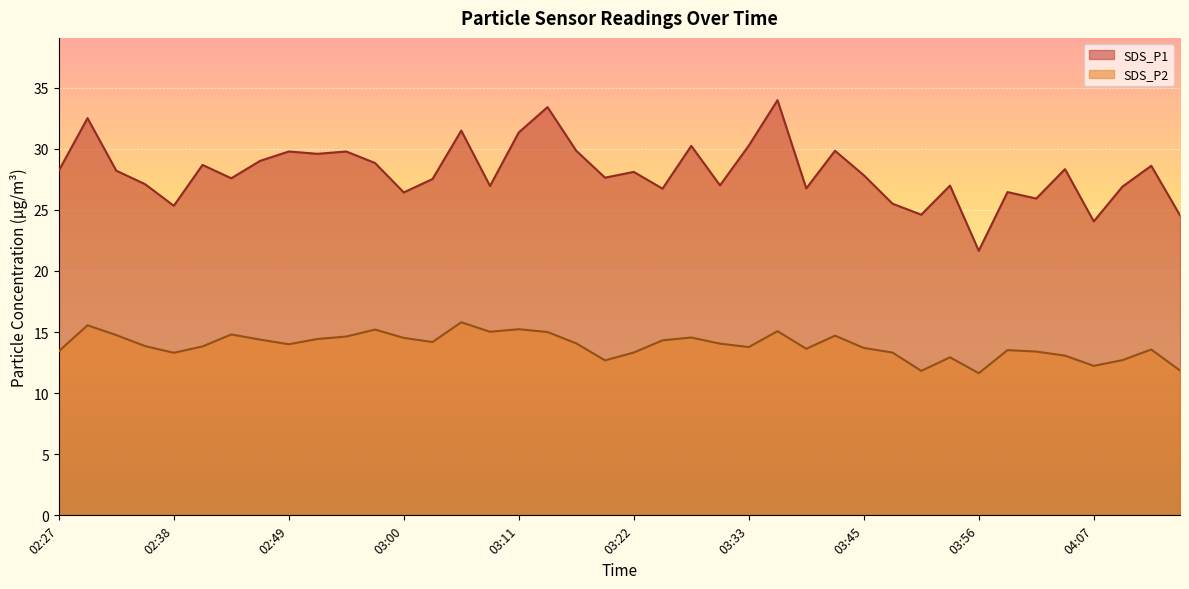

What are all the series names shown in the legend?

SDS_P1, SDS_P2